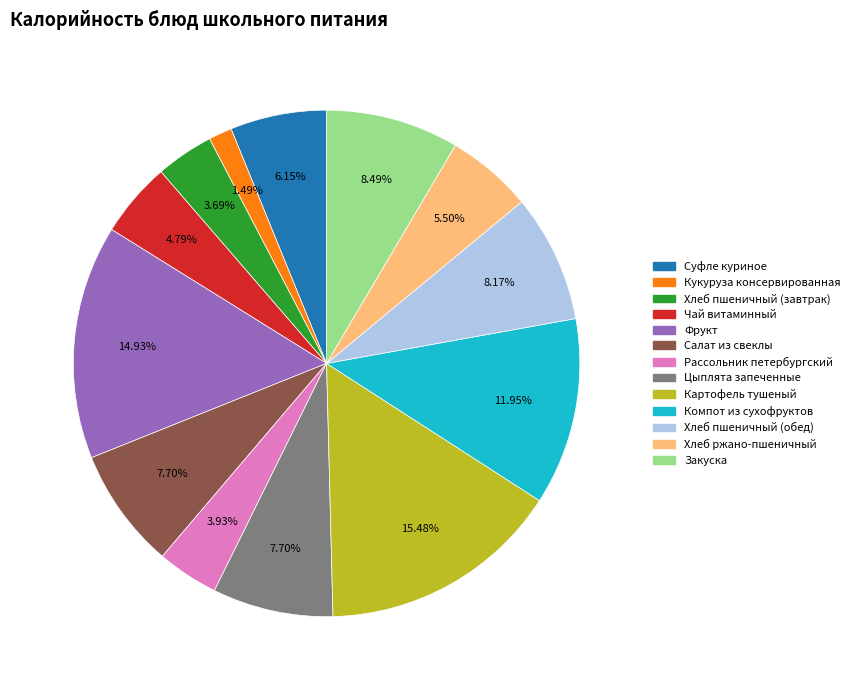

Count the number of slices in the pie.

13